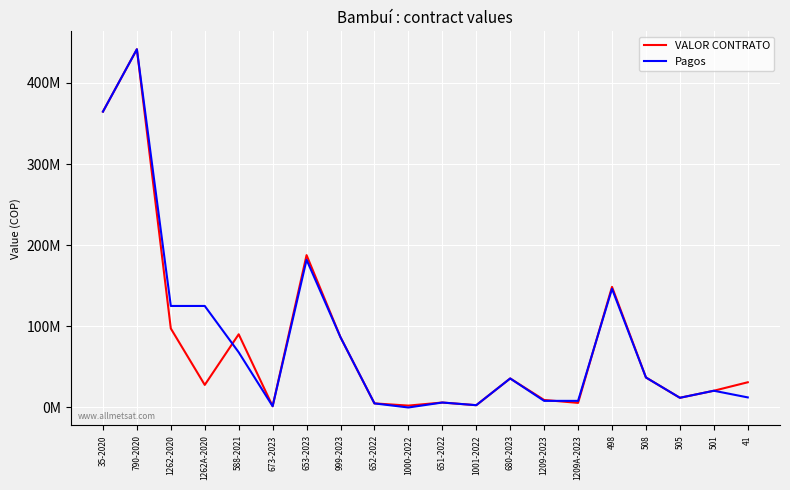

The Pagos series shows 230207985 at 498. True or false?

False